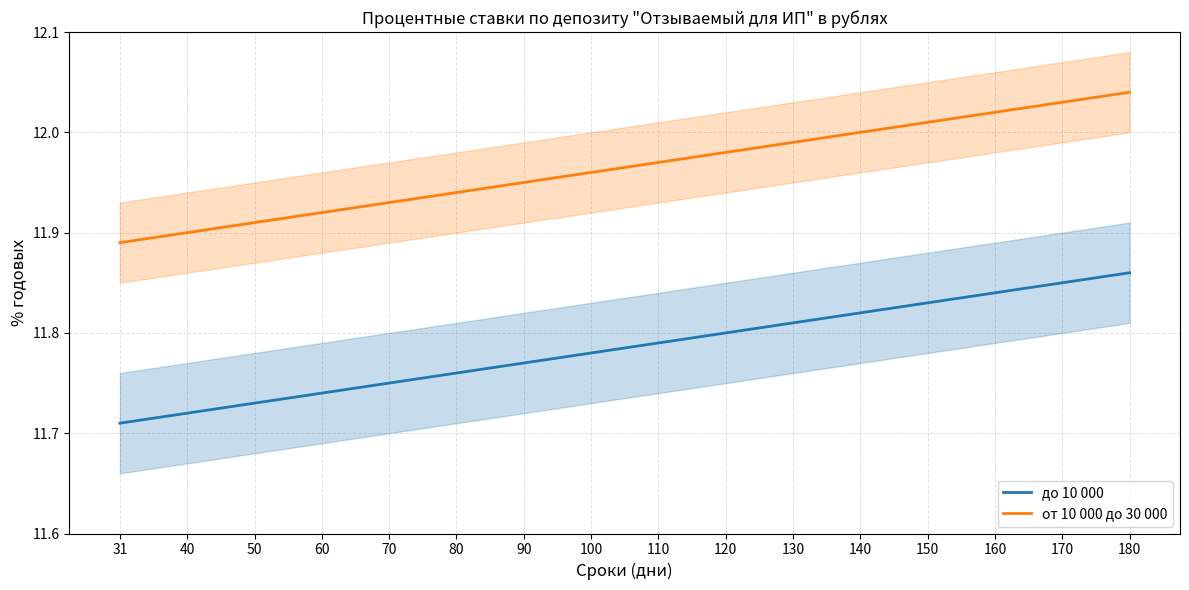

True or false: от 10 000 до 30 000 has more than 2 interior local peaks.

False